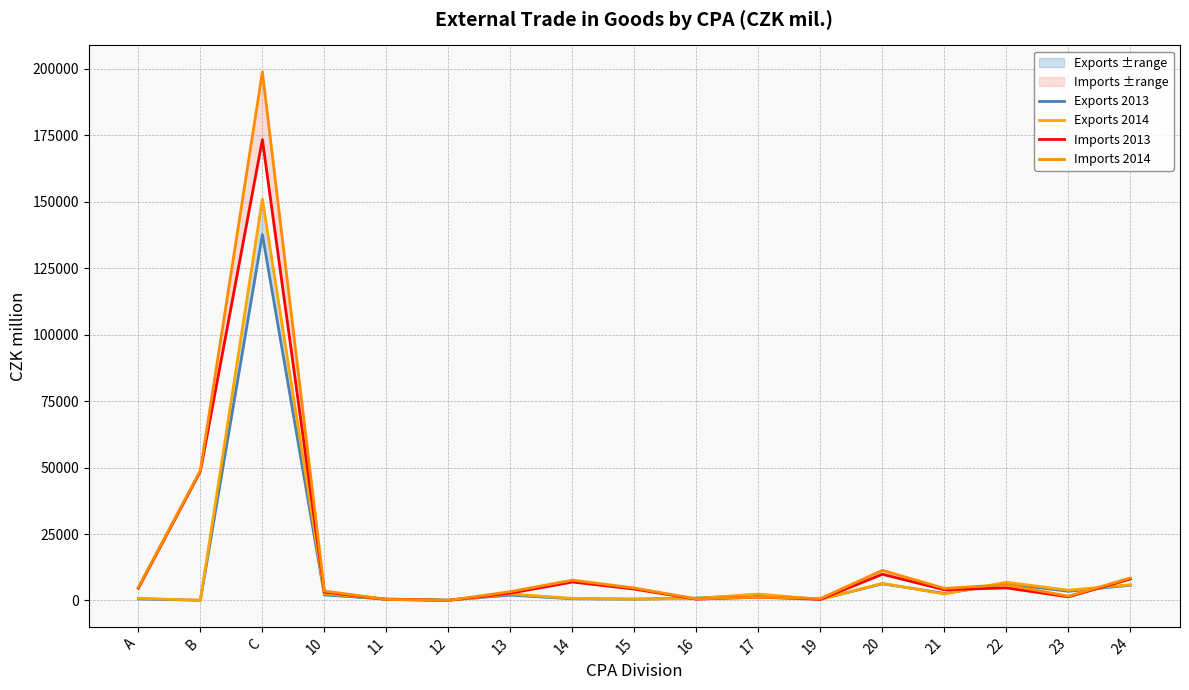

Is the value of Imports 2013 at 16 greater than the value of Exports 2013 at 15?

No